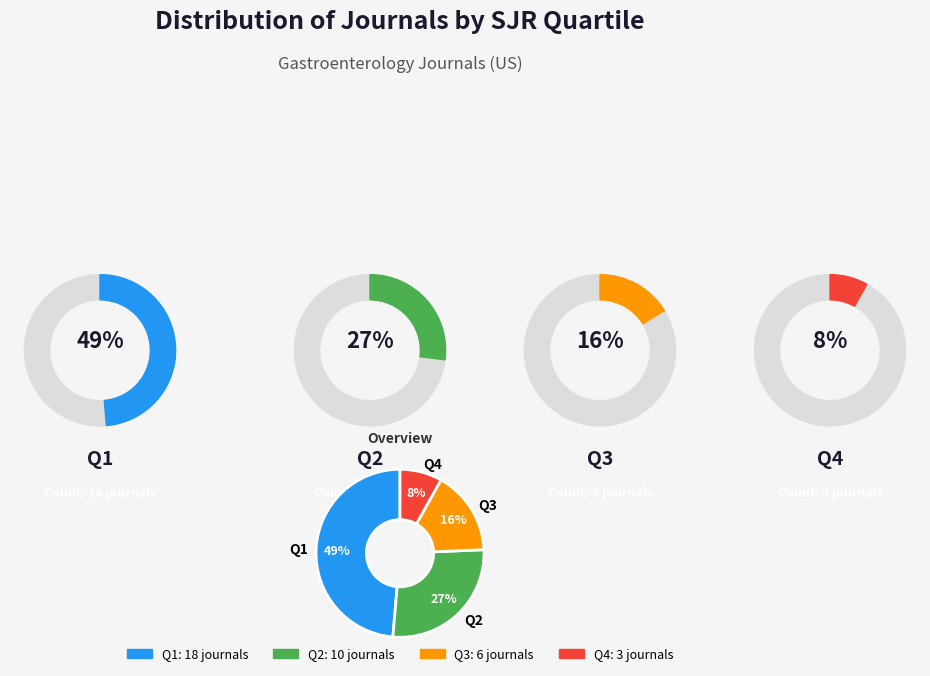

To the nearest percent, what is the difference between the largest and smallest slice percentages?

41%